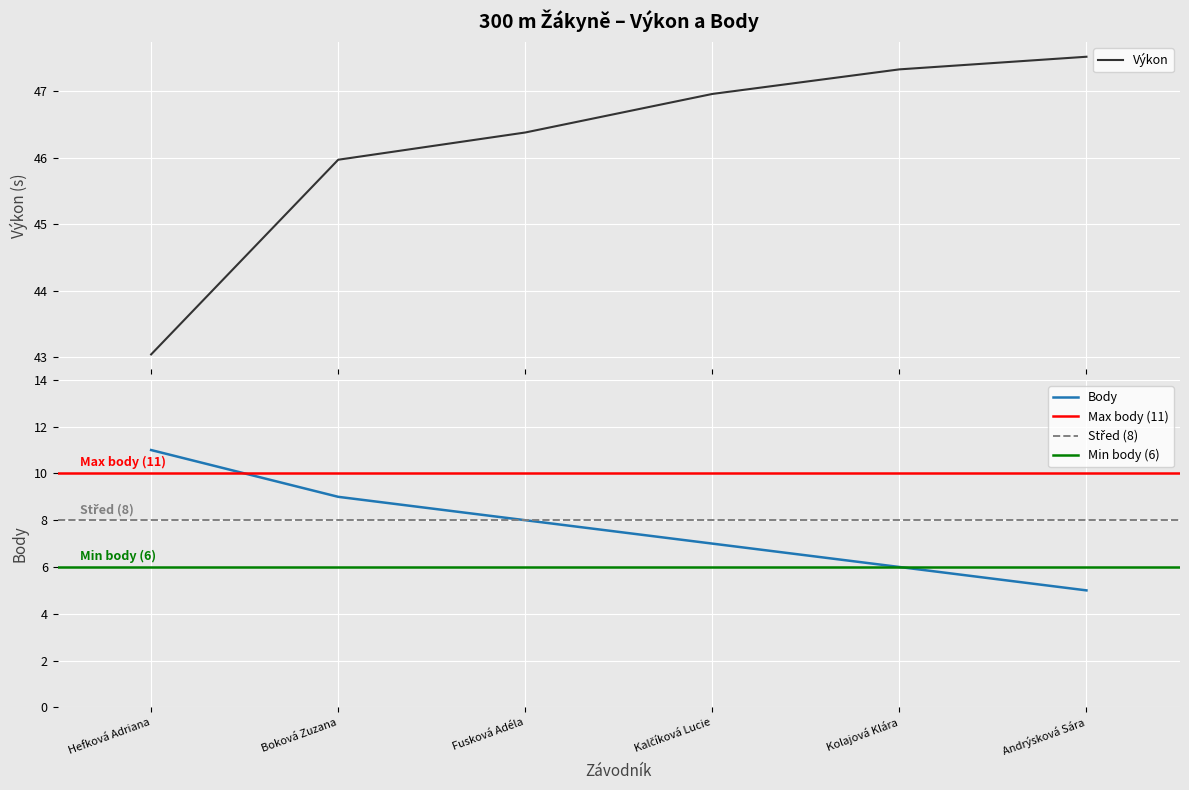

Where is Výkon nearest to the value 45?

Boková Zuzana